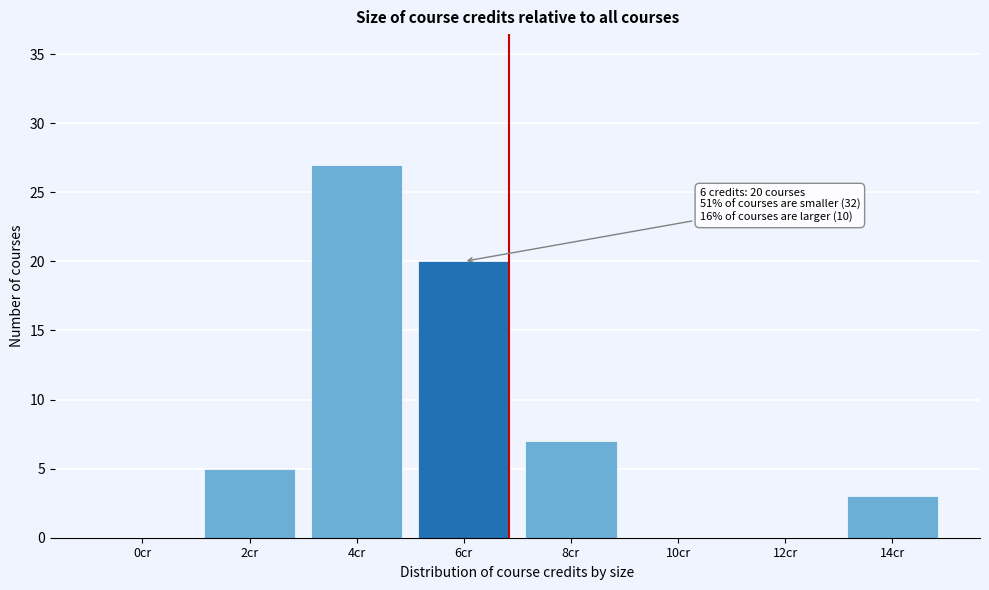

Reading left to right, transcribe all the data shown in this chart.

0cr=0	2cr=5	4cr=27	6cr=20	8cr=7	10cr=0	12cr=0	14cr=3